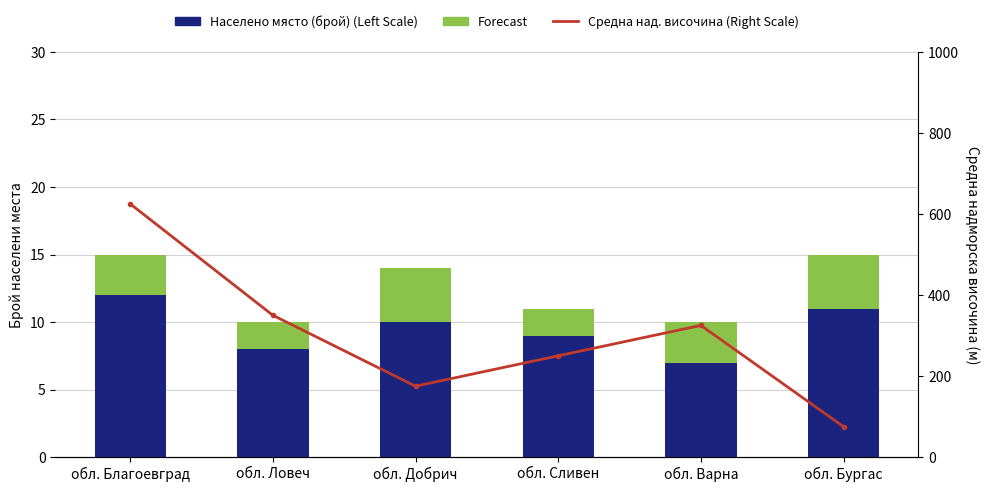

Rank the categories by Средна над. височина (Right Scale) value from highest to lowest.

обл. Благоевград, обл. Ловеч, обл. Варна, обл. Сливен, обл. Добрич, обл. Бургас